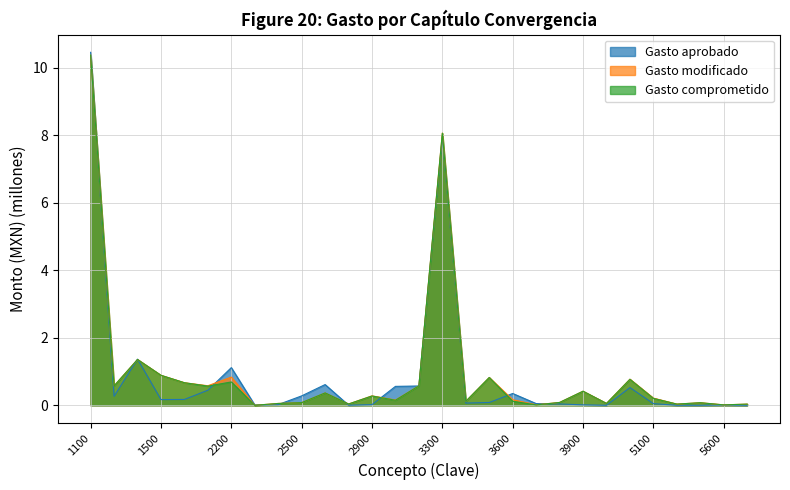

True or false: Gasto aprobado has a value of 0.0 at 2700.

True